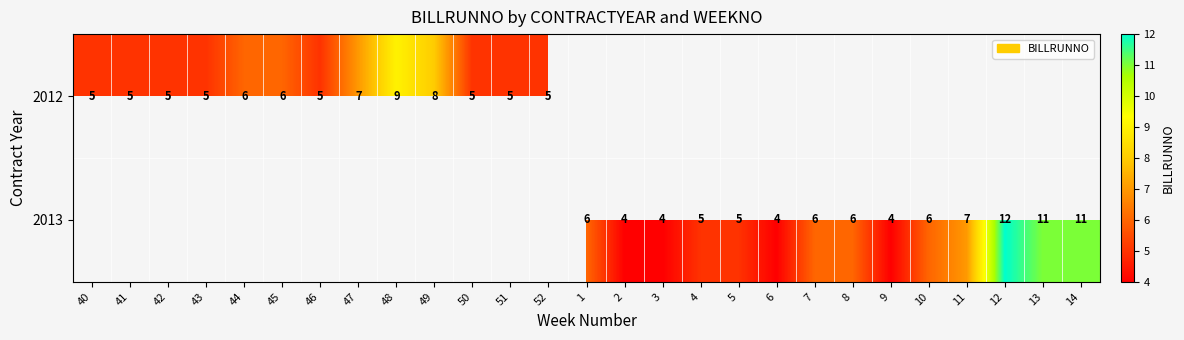

True or false: 2013 has a value of 4 at 2.

True